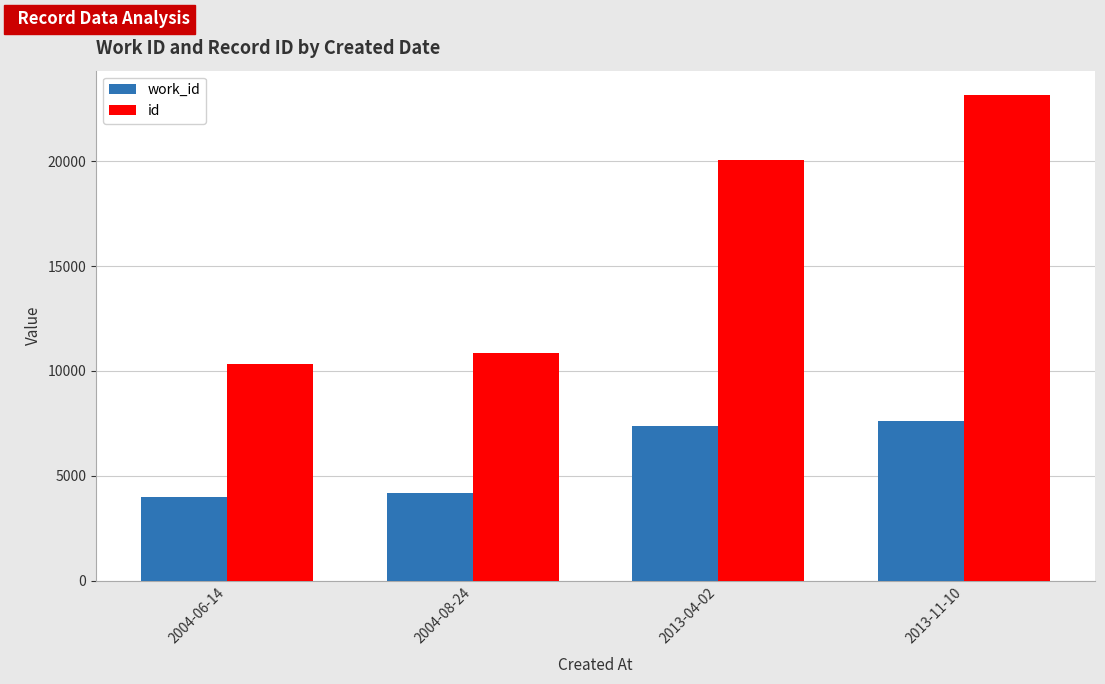

Which series has the largest range (max minus min)?

id